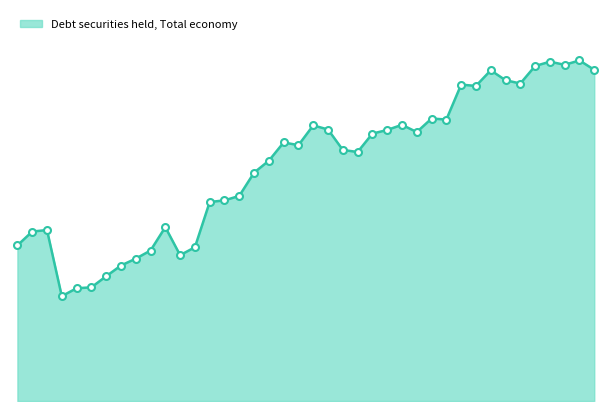

What is the label of the 27th point from the right?

2010-Q2